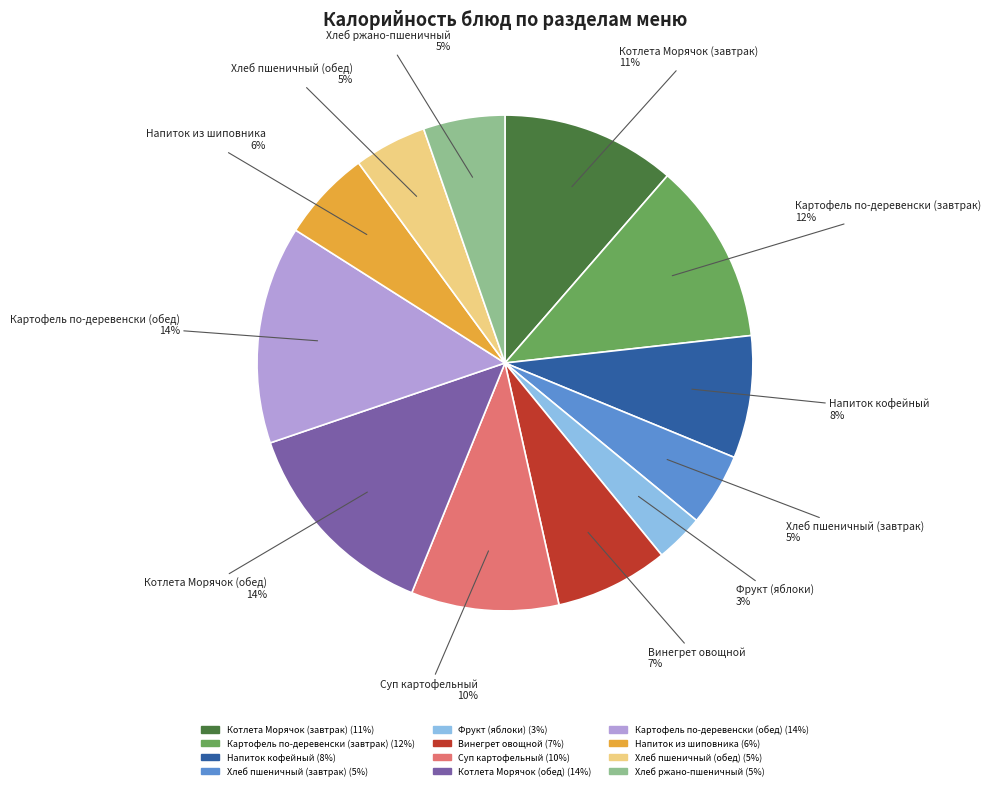

To the nearest percent, what is the average slice percentage?

8%